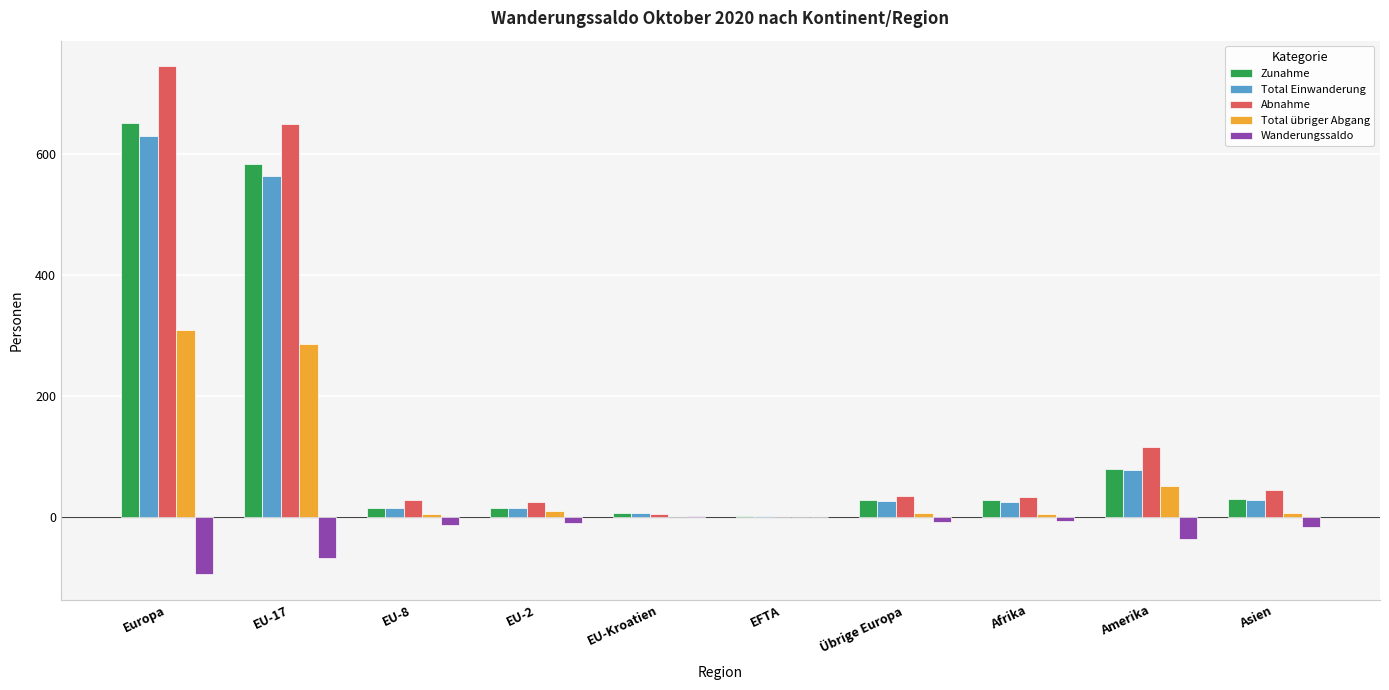

At which label does Total übriger Abgang reach its peak?

Europa